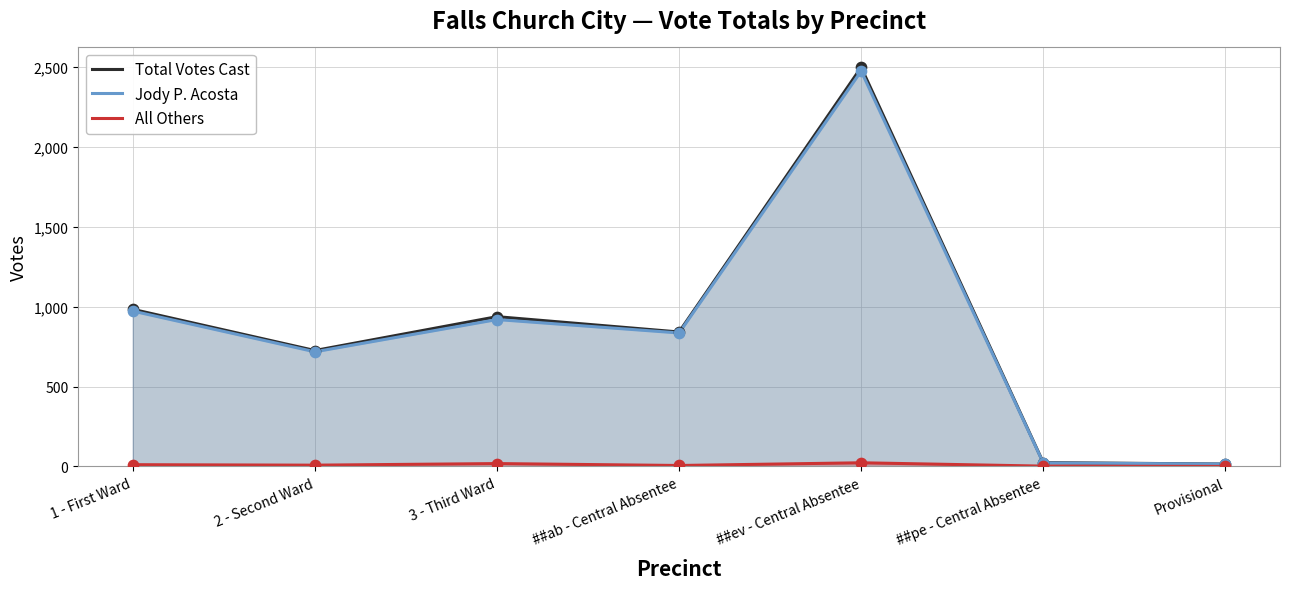

At how many categories does at least one series exceed 728?

4